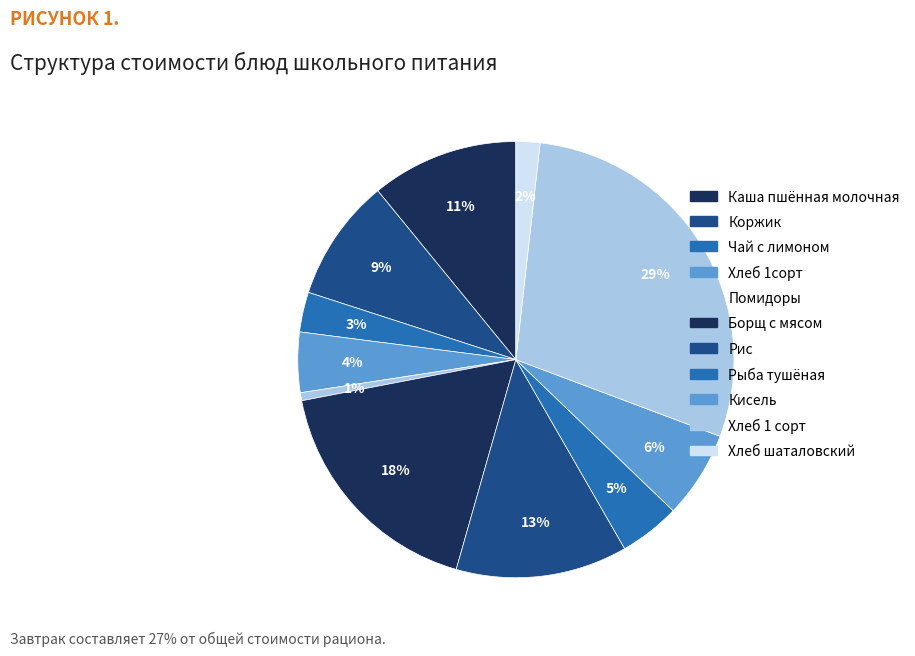

What is the smallest slice in the pie chart?

Помидоры